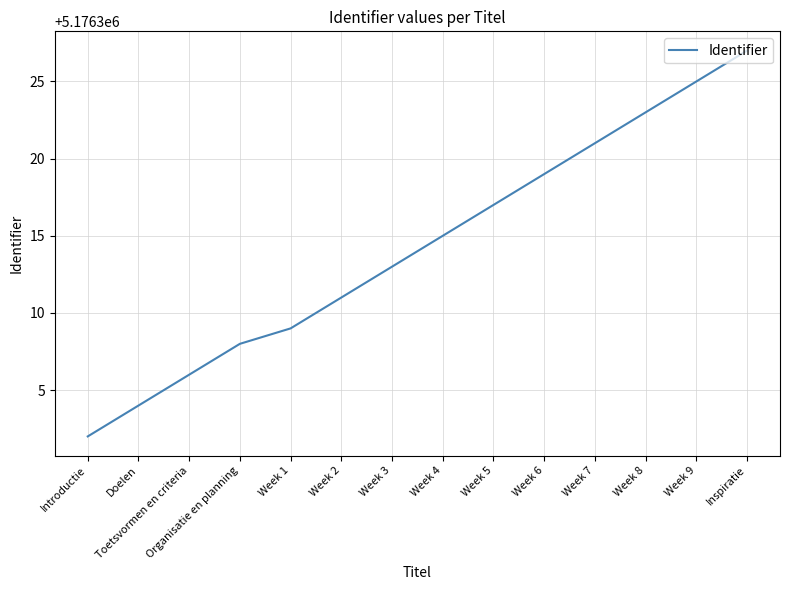

What is the ratio of the value at Week 8 to the value at Inspiratie?

1.0